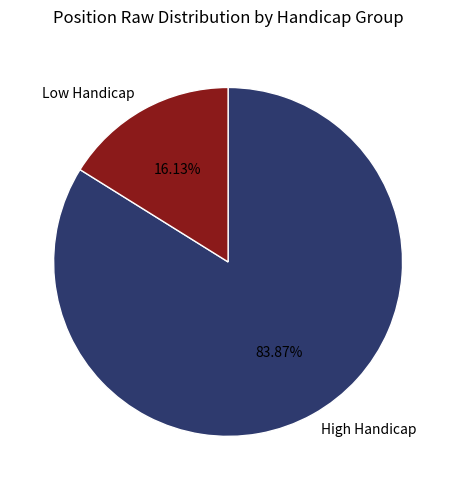

Do Low Handicap and High Handicap together represent more than half of the pie?

Yes